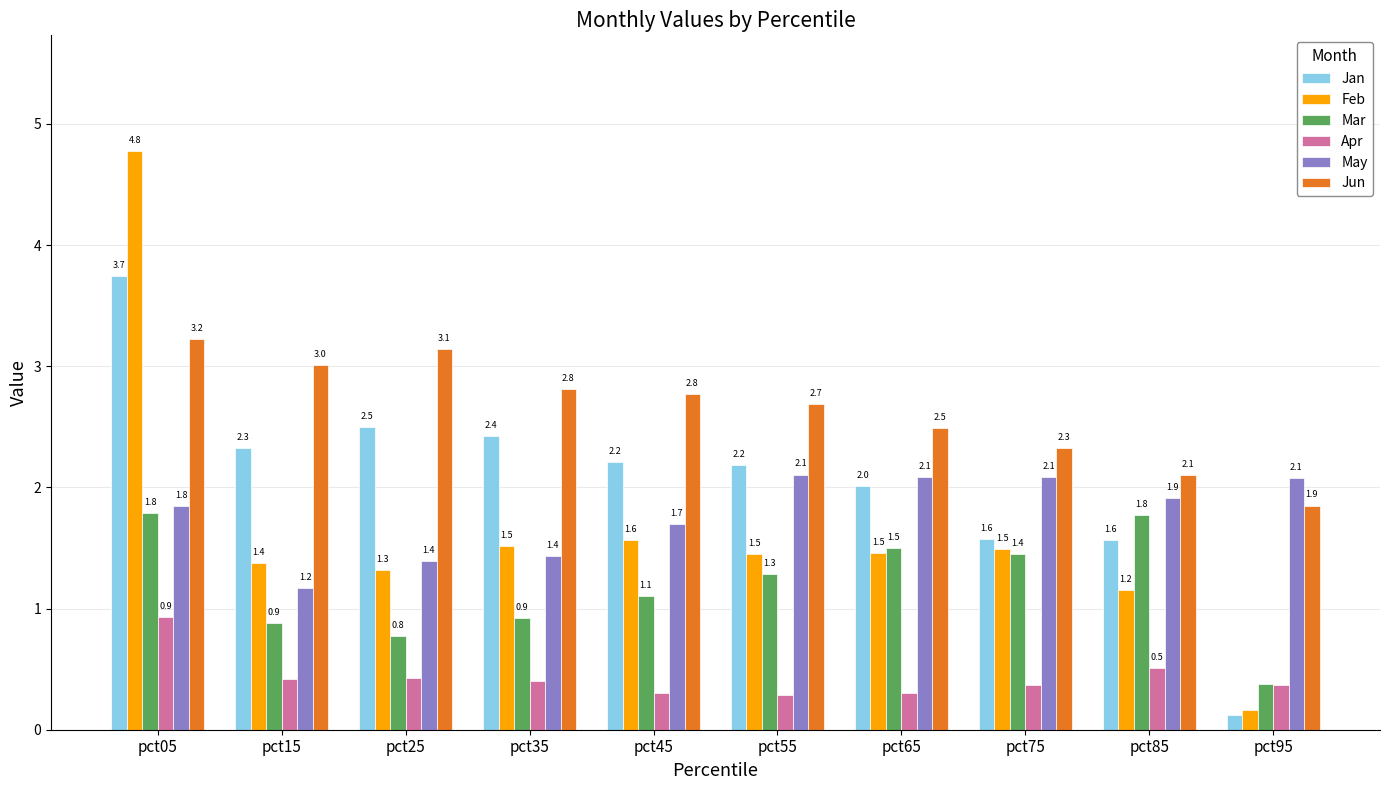

What is the value of the Jan bar at the 5th from the left?

2.2